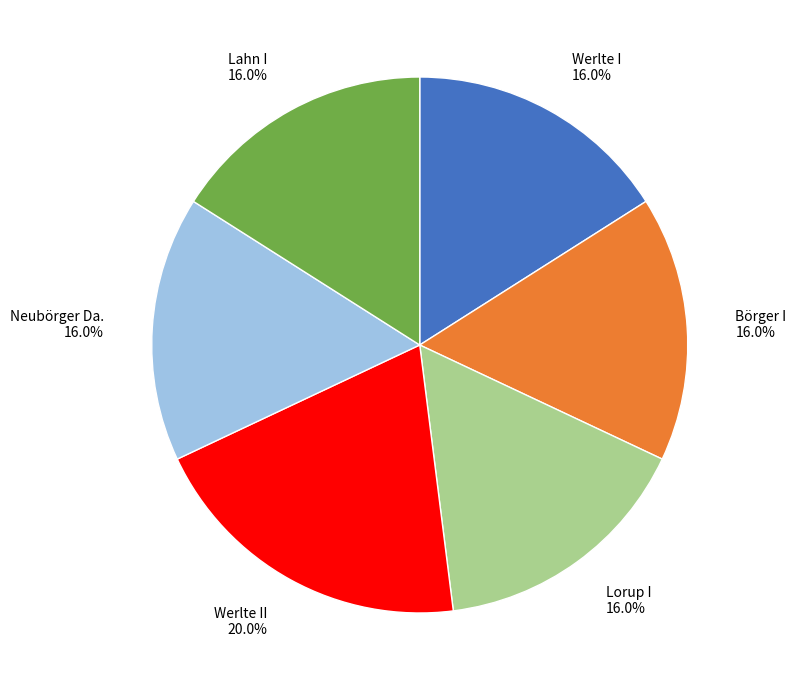

To the nearest percent, what is the combined percentage of Börger I and Werlte I?

32%